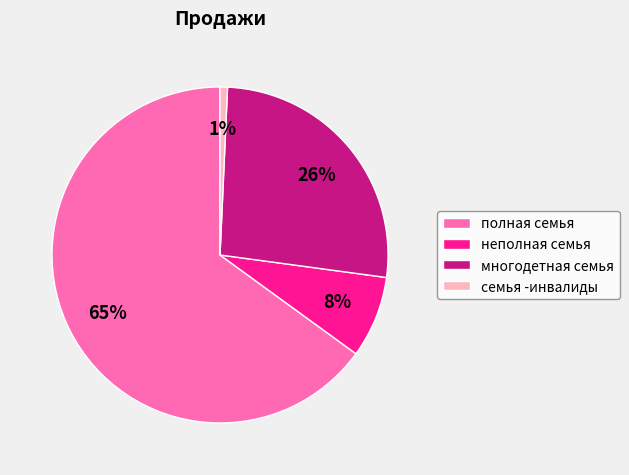

Which category accounts for the majority?

полная семья